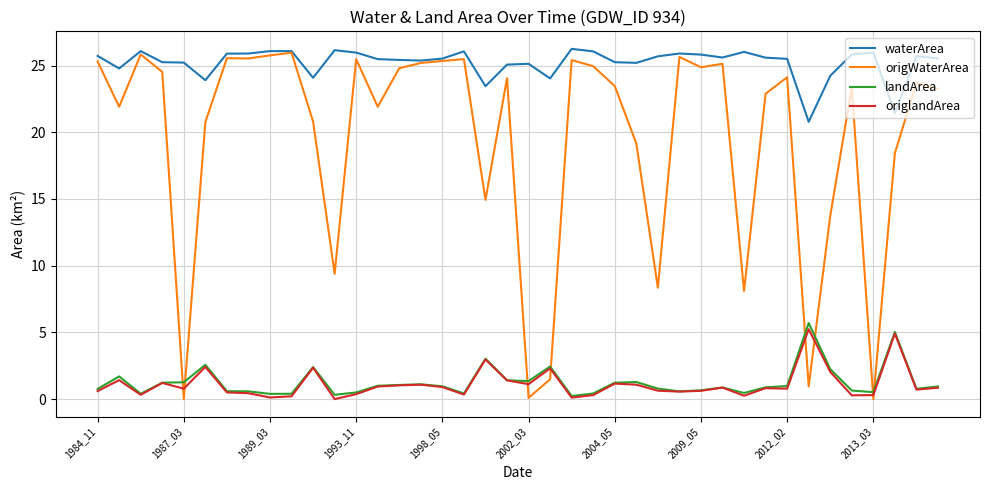

Which series has the largest range (max minus min)?

origWaterArea